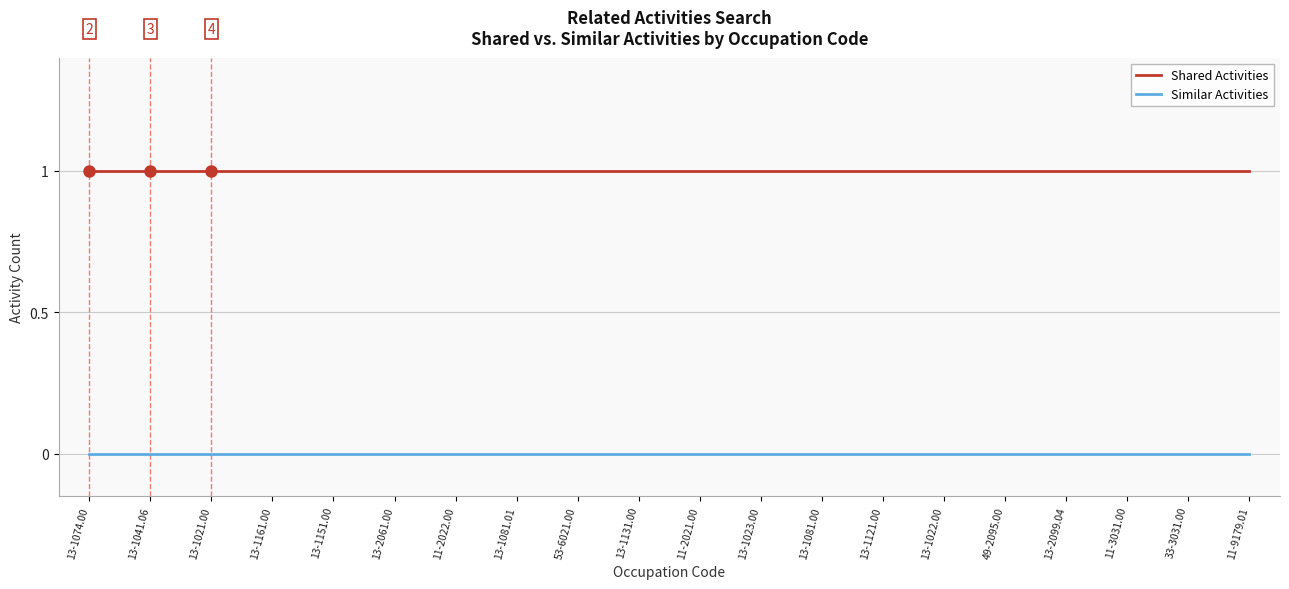

What is the difference between the highest and lowest values at 13-1074.00?

1